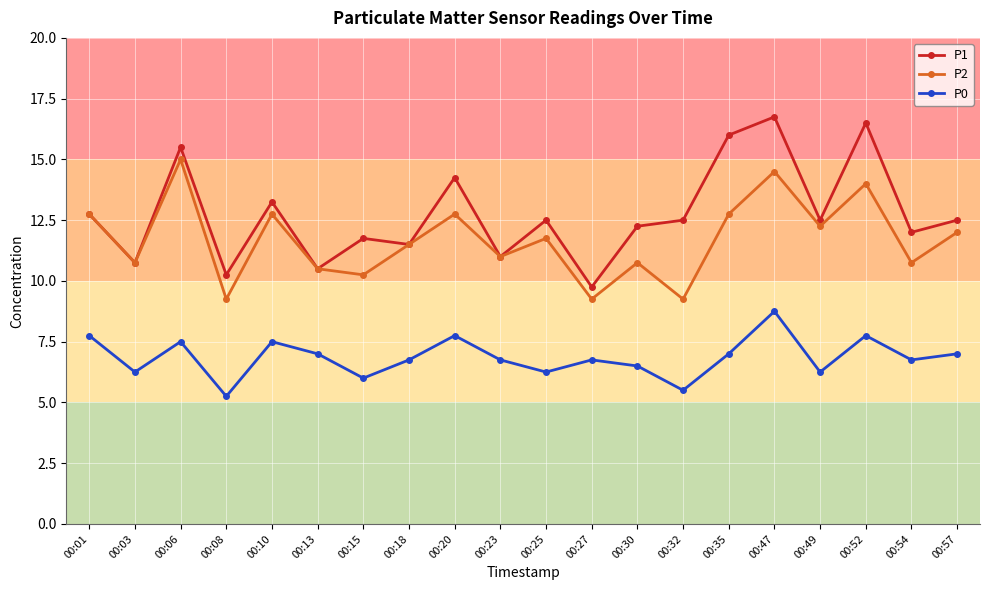

In P1, how many points are lower than both neighbors (excluding endpoints)?

8